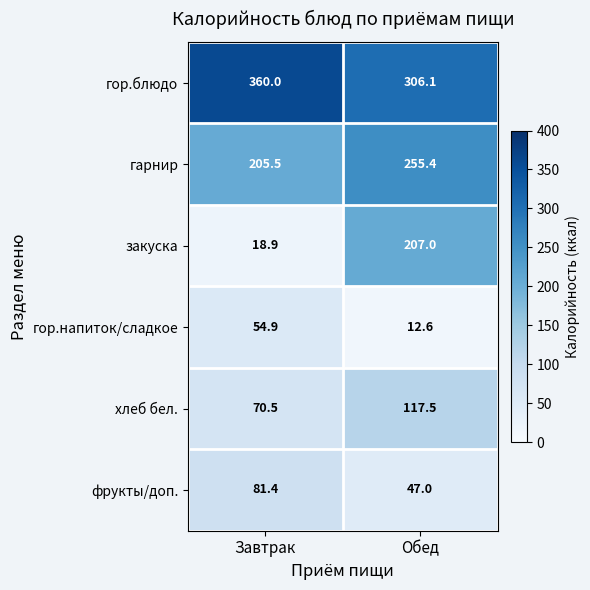

Rank the categories by фрукты/доп. value from highest to lowest.

Завтрак, Обед